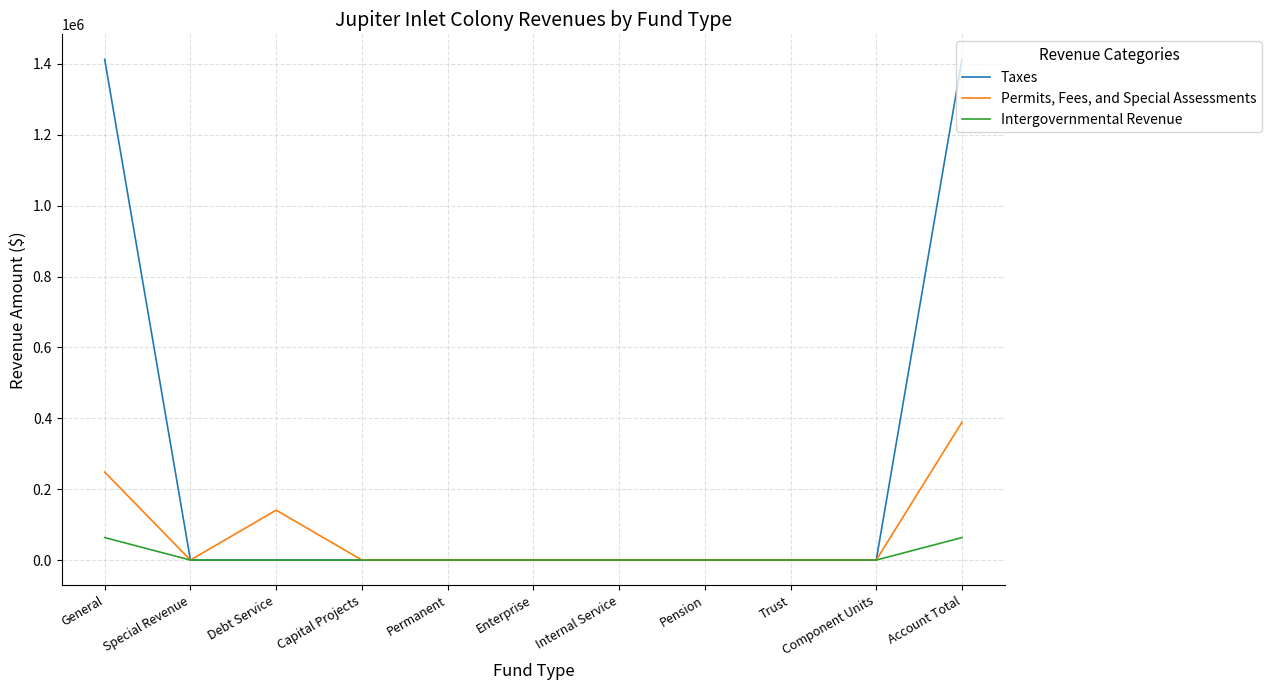

Which category has the highest value in the Permits, Fees, and Special Assessments series?

Account Total